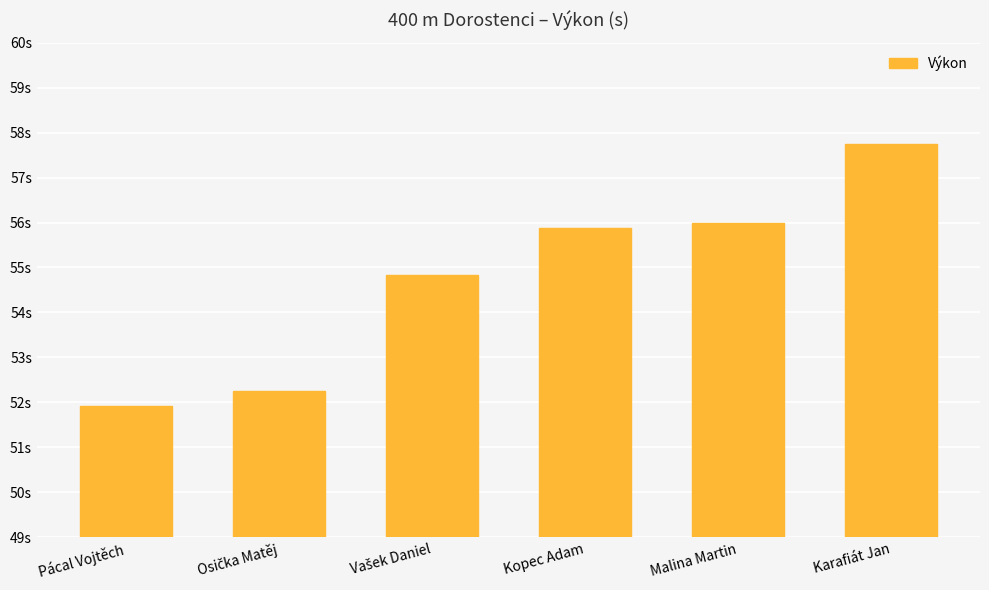

How many values exceed 55?

3